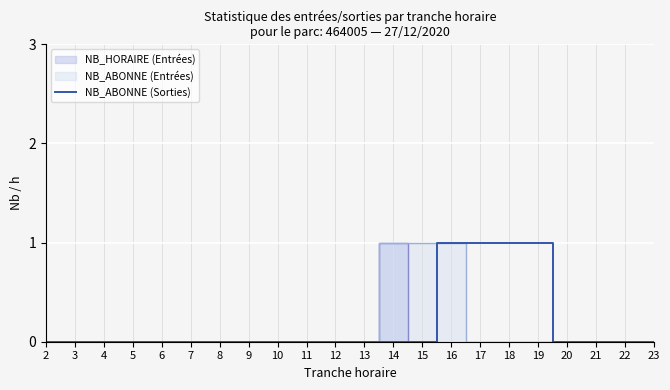

True or false: there are more than 1 points higher than both neighbors.

False